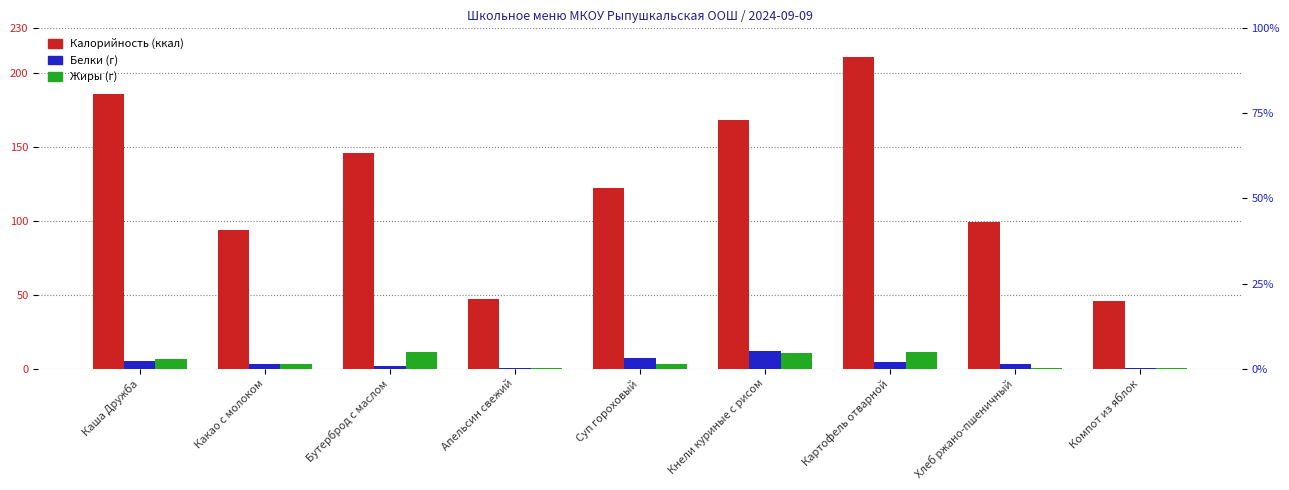

What is the minimum value for Калорийность?

46.0